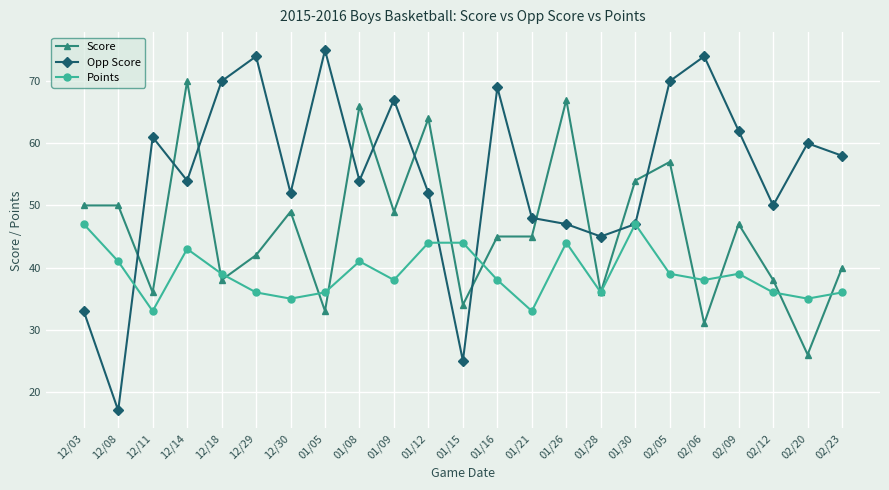

Which series has the widest spread of values?

Opp Score